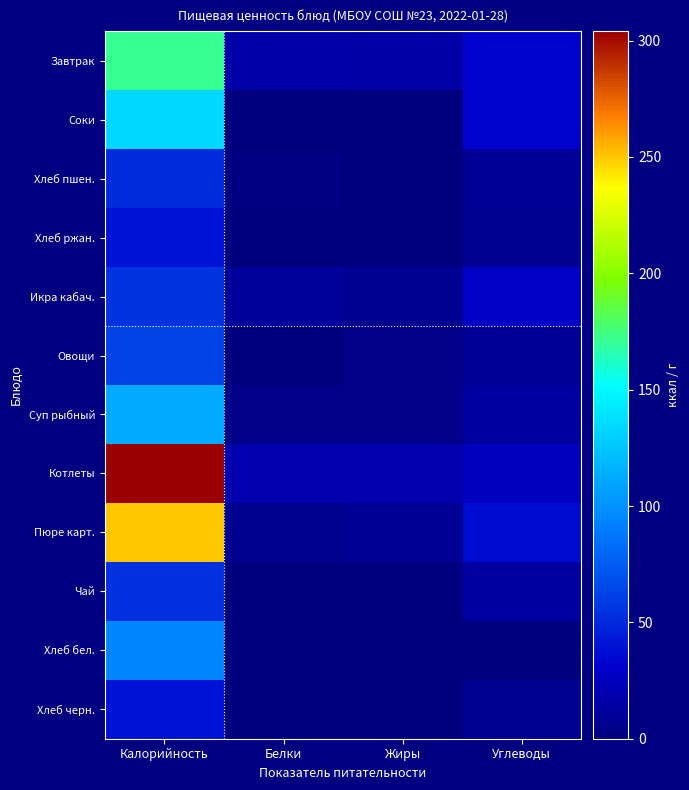

Which series has the largest total across all categories?

Котлеты